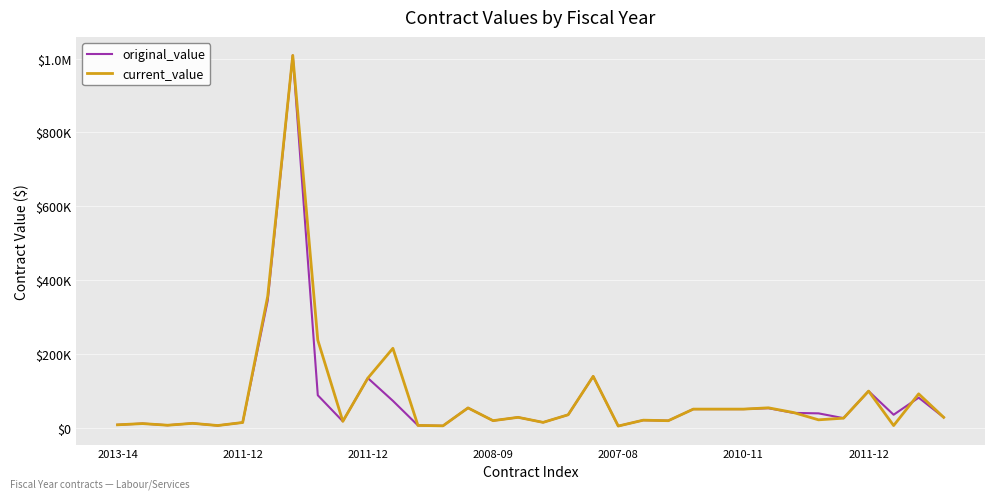

Which series has the widest spread of values?

original_value